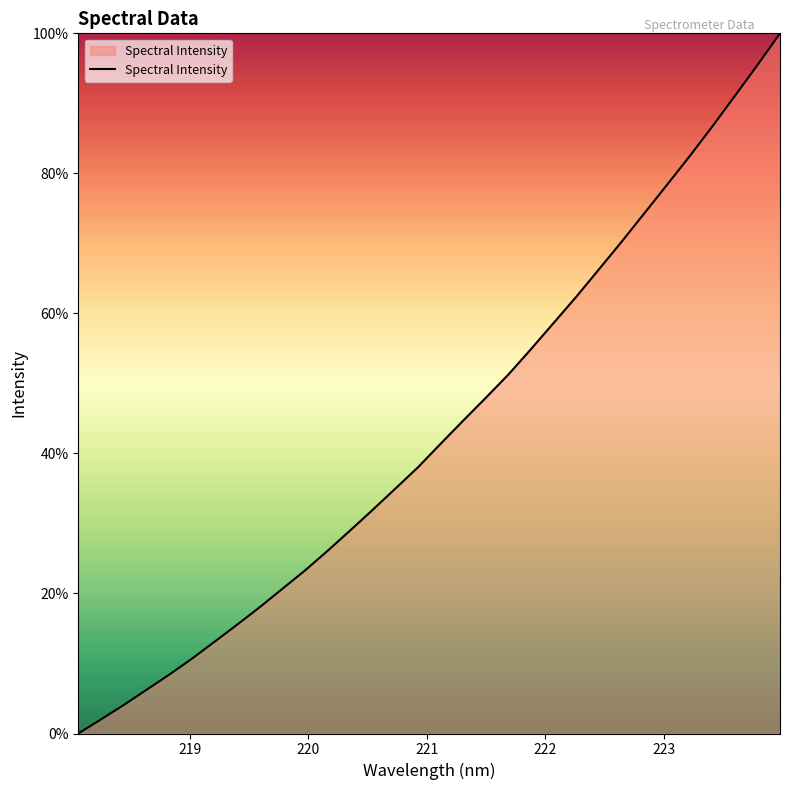

What is the difference between the maximum and minimum values?

100.0